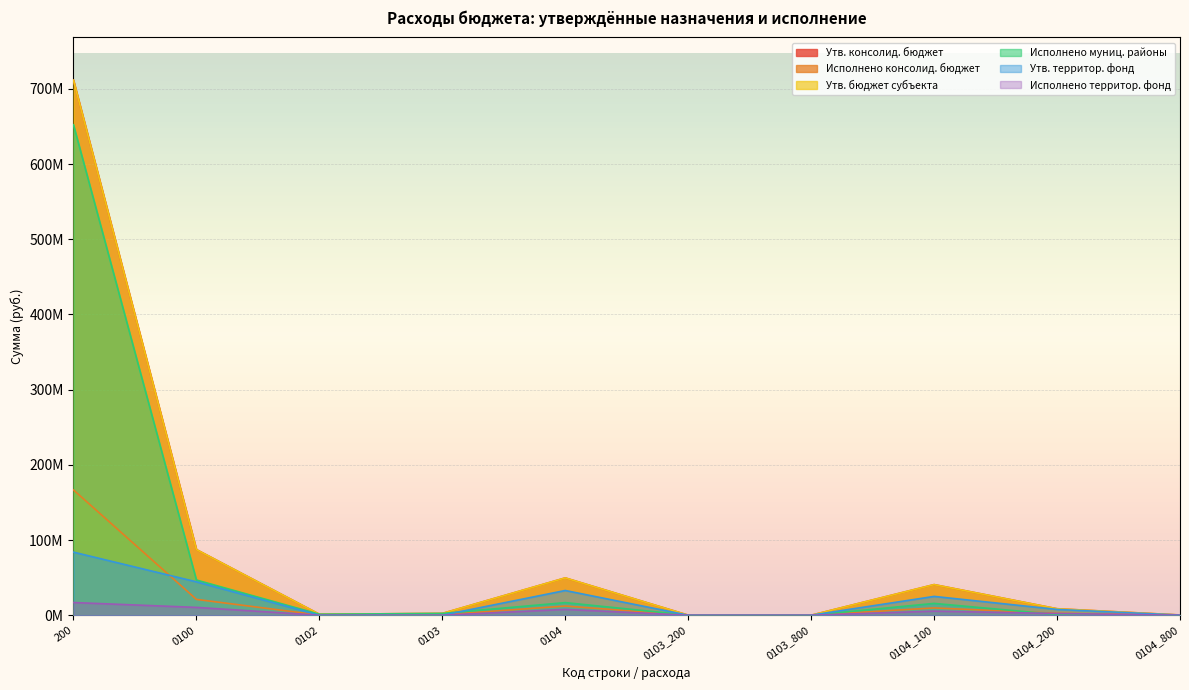

True or false: Исполнено территор. фонд and Исполнено консолид. бюджет cross at least once.

False